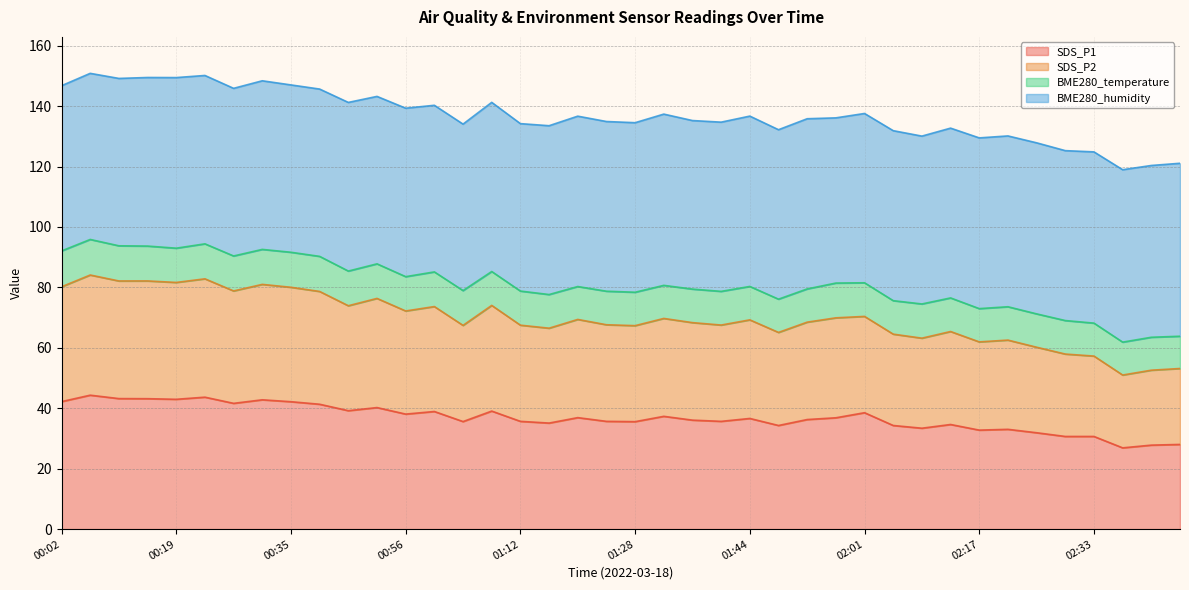

How many interior local peaks does the SDS_P1 series have?

12